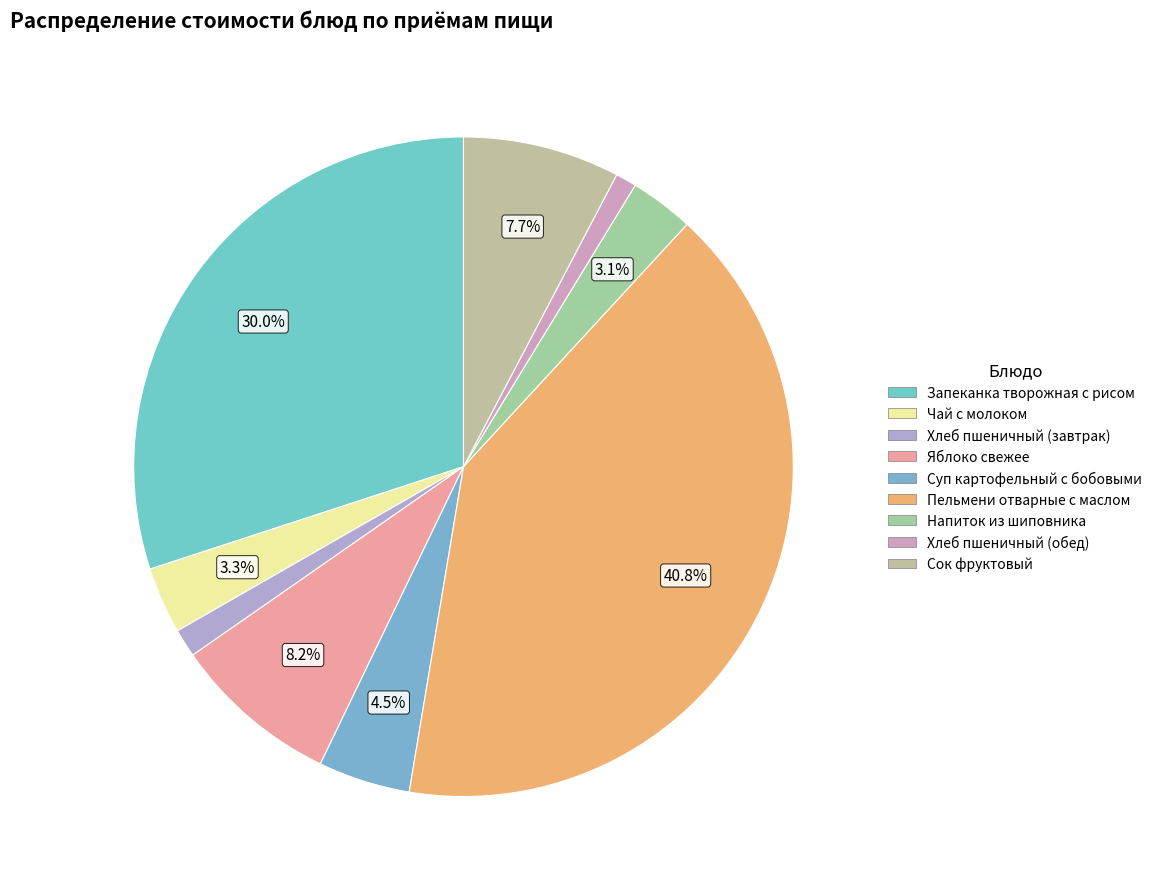

Does Хлеб пшеничный (обед) account for over 50% of the chart?

No